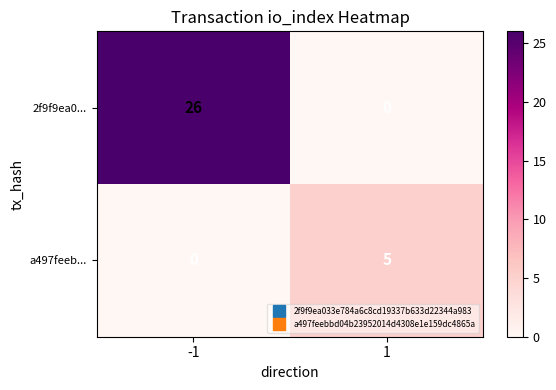

Which series has the largest range (max minus min)?

2f9f9ea0...